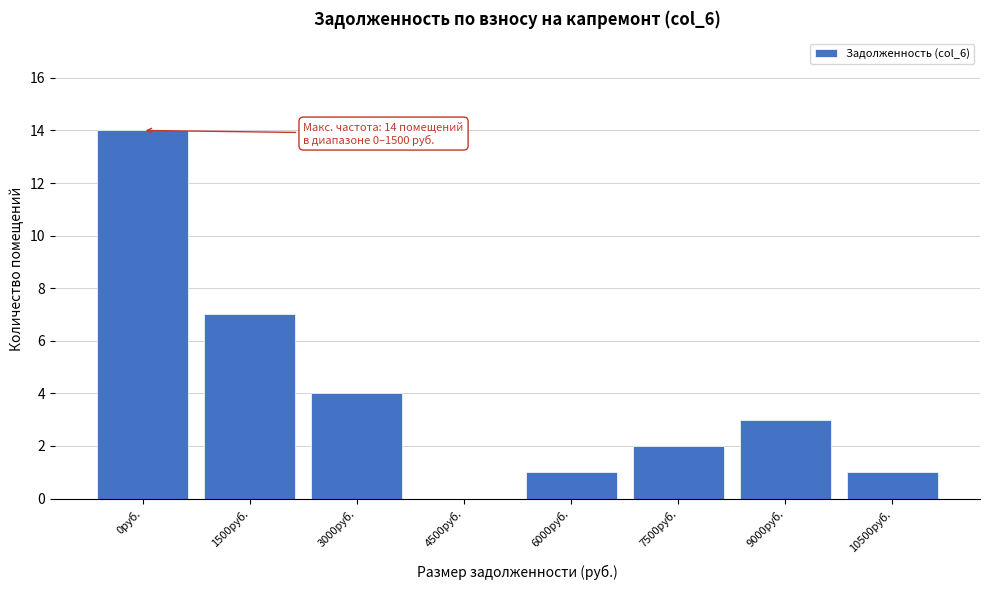

Reading right to left, extract all data points from this chart.

10500руб.=1	9000руб.=3	7500руб.=2	6000руб.=1	4500руб.=0	3000руб.=4	1500руб.=7	0руб.=14